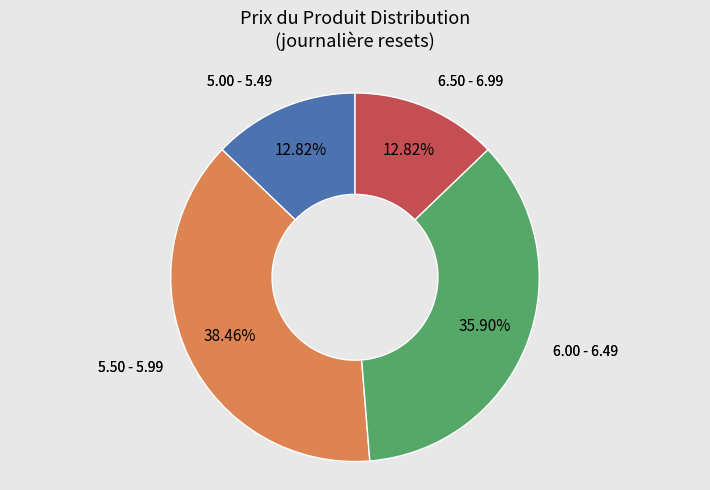

Does any single category account for the majority?

No